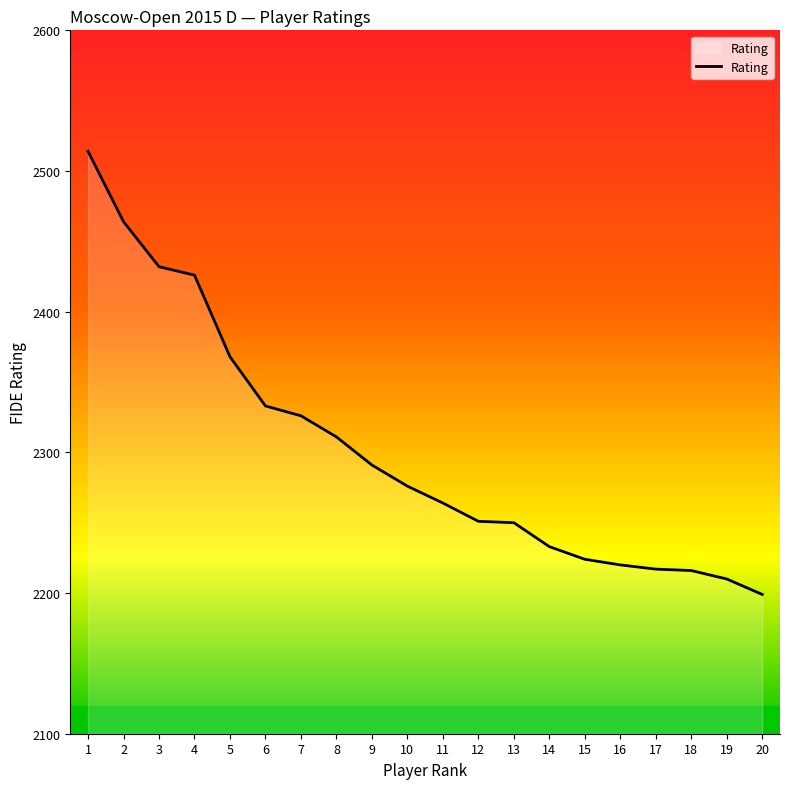

Approximately how many times larger is the value at 16 compared to 7?

1.0